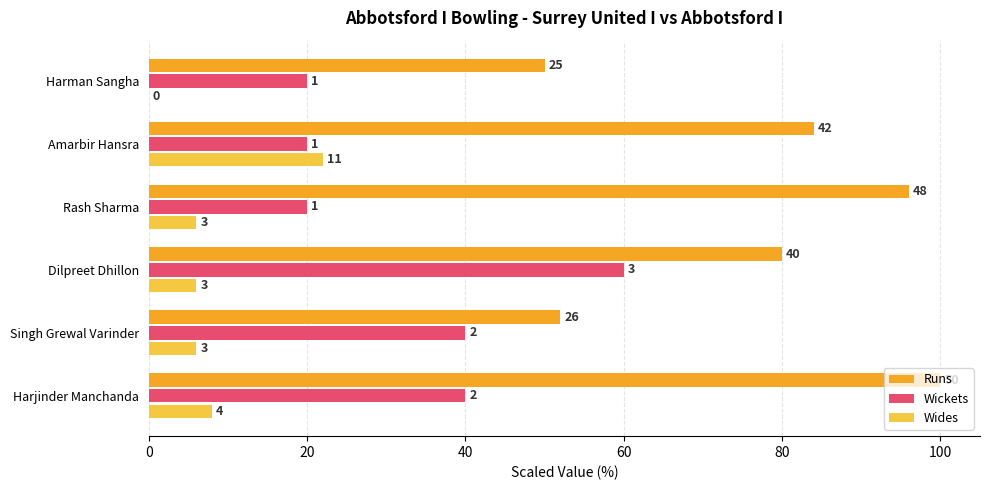

What are all the series names shown in the legend?

Runs, Wickets, Wides